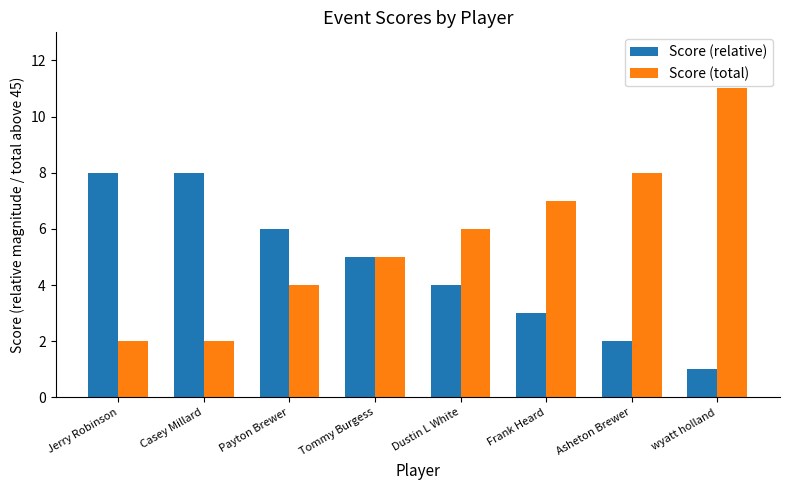

True or false: Score (relative) has a value of 8 at Jerry Robinson.

True